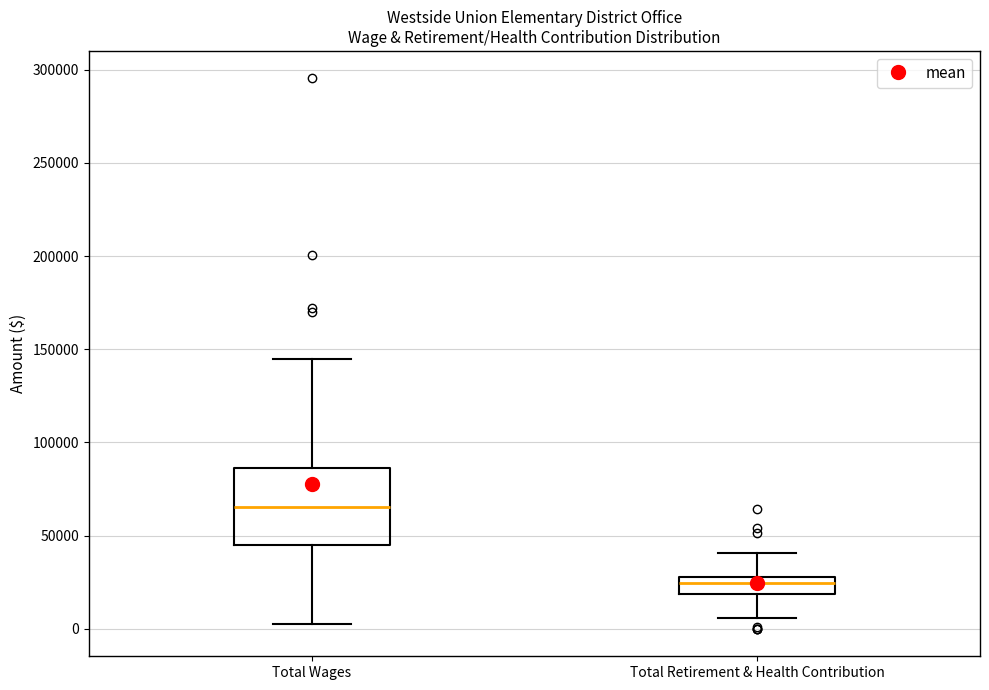

Reading left to right, transcribe this box plot: for each box, give where its median line is, the range the box spans, and where its two whiskers end, as read against the y-axis. The values are not printed on the chart, so give them approximately, as read against the axis.

Total Wages: median 65000, box 45000 to 85000, whiskers 0 to 145000
Total Retirement & Health Contribution: median 25000, box 20000 to 30000, whiskers 5000 to 40000